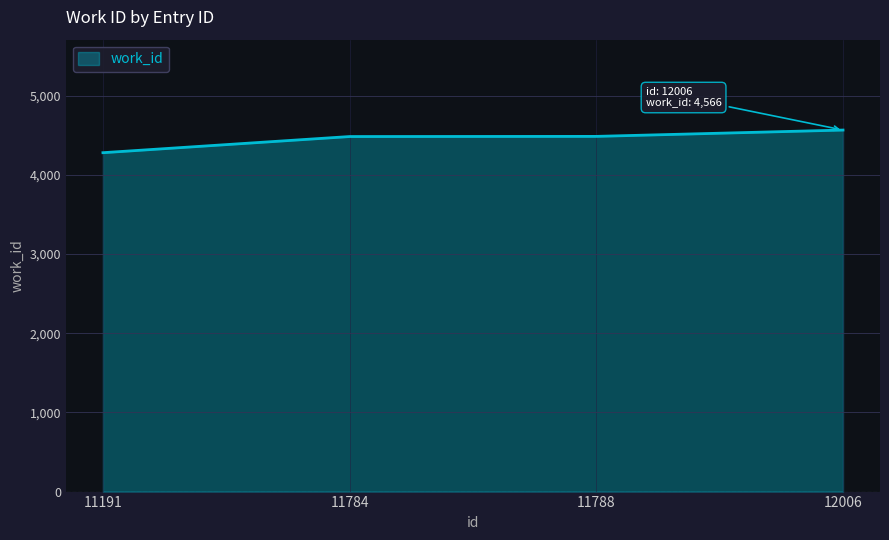

Approximately how many times larger is the value at 11788 compared to 12006?

1.0